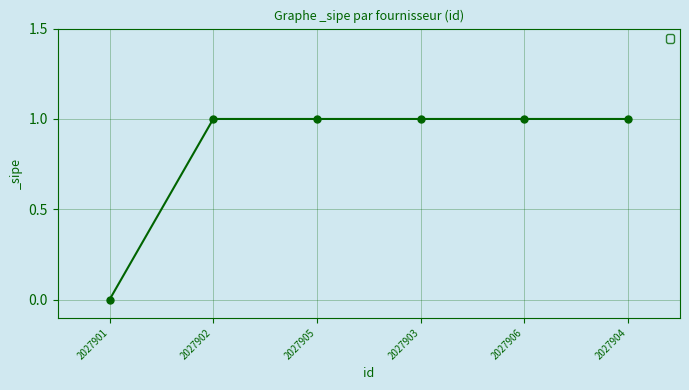

What is the difference between the maximum and minimum values?

1